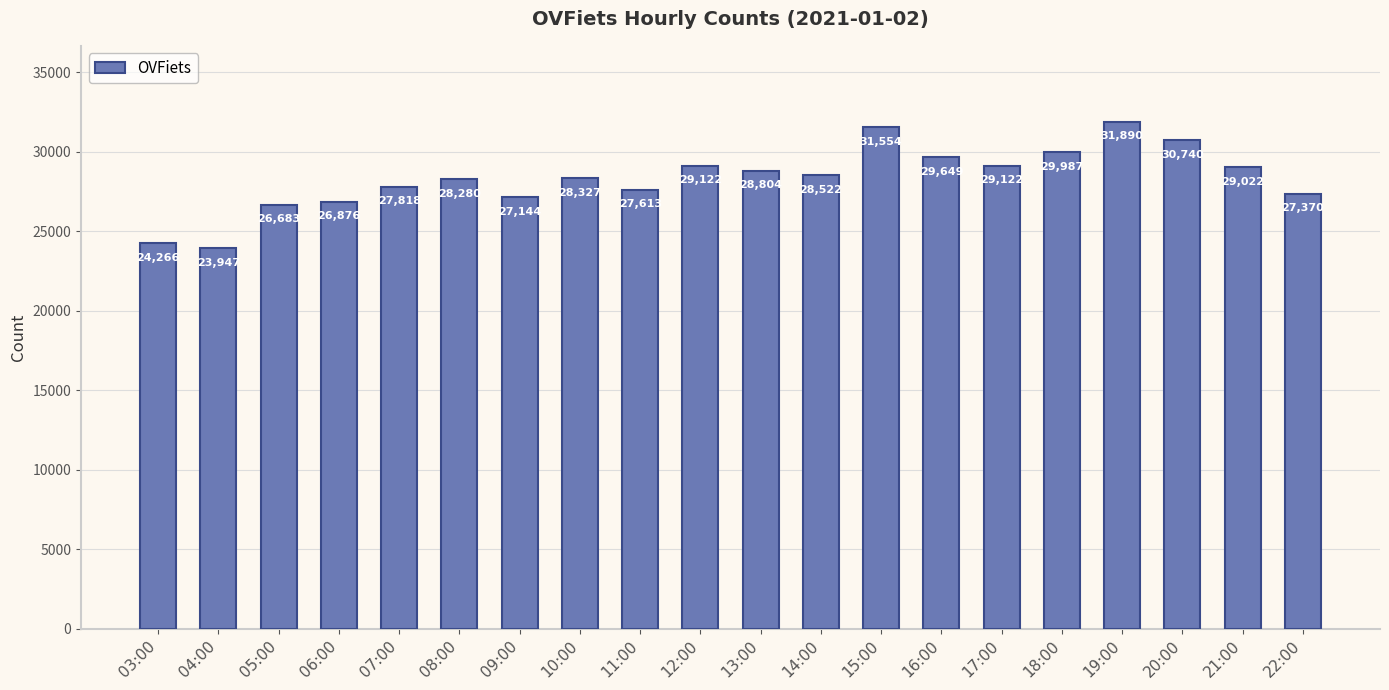

What is the smallest value displayed?

23947